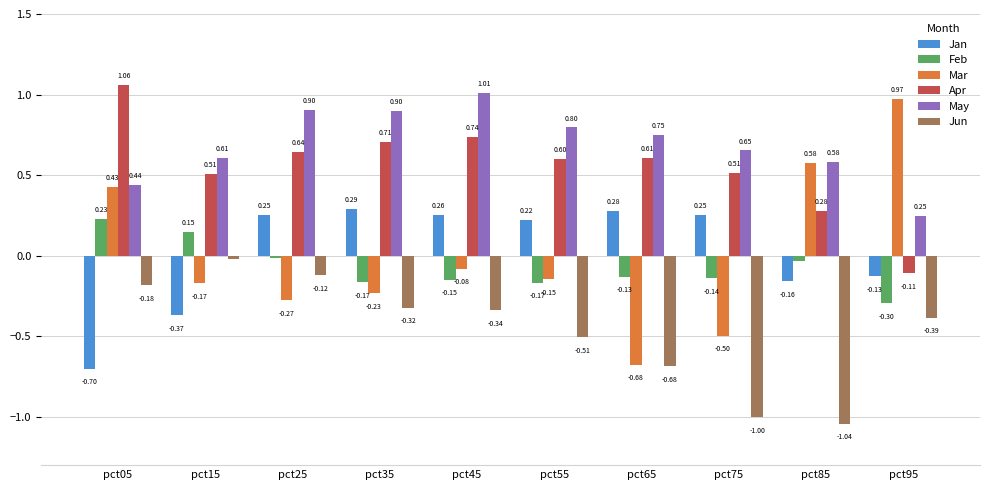

The value of May at pct55 is 0.8. True or false?

True